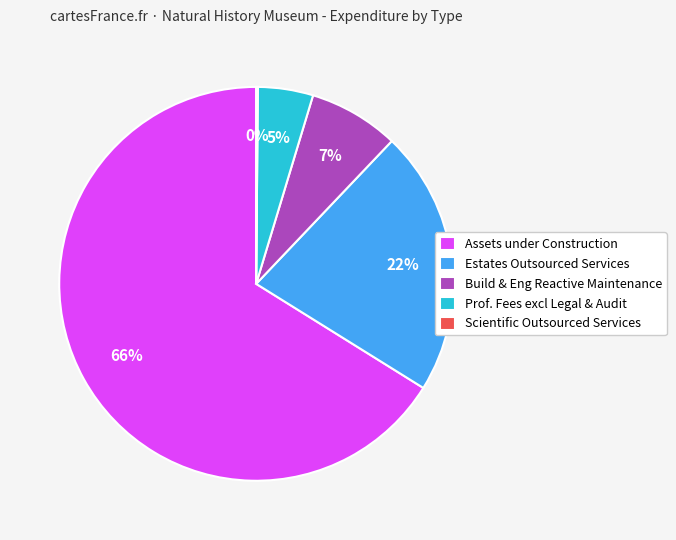

Which category has the biggest portion of the pie?

Assets under Construction